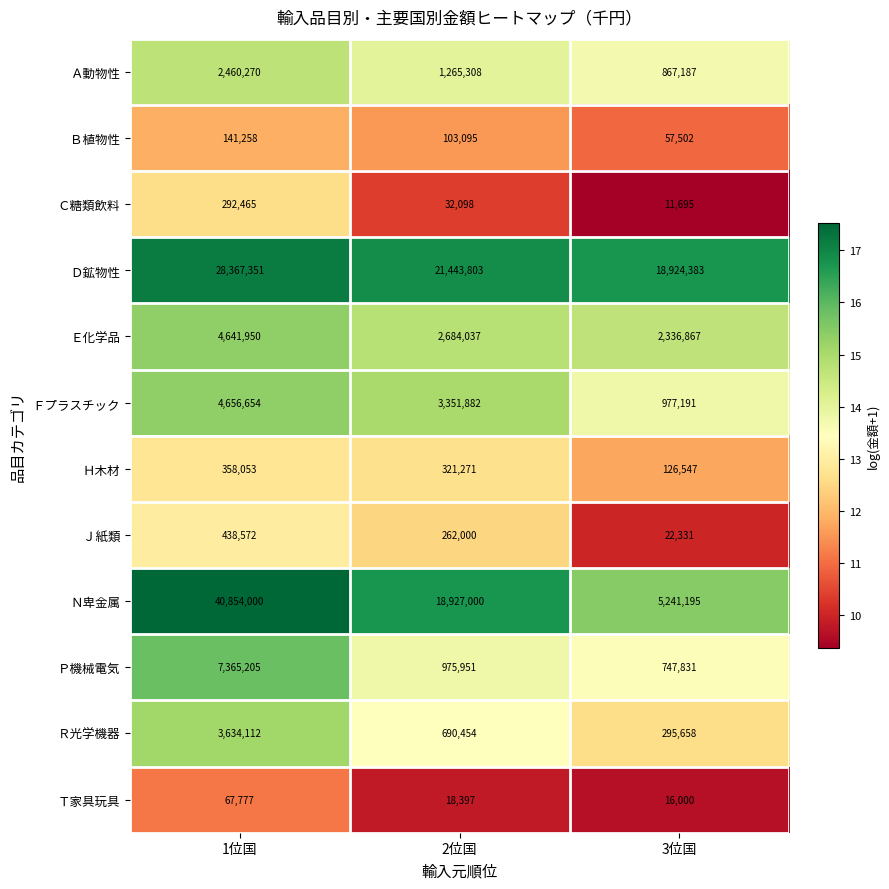

Which series has the largest total across all categories?

Ｄ鉱物性